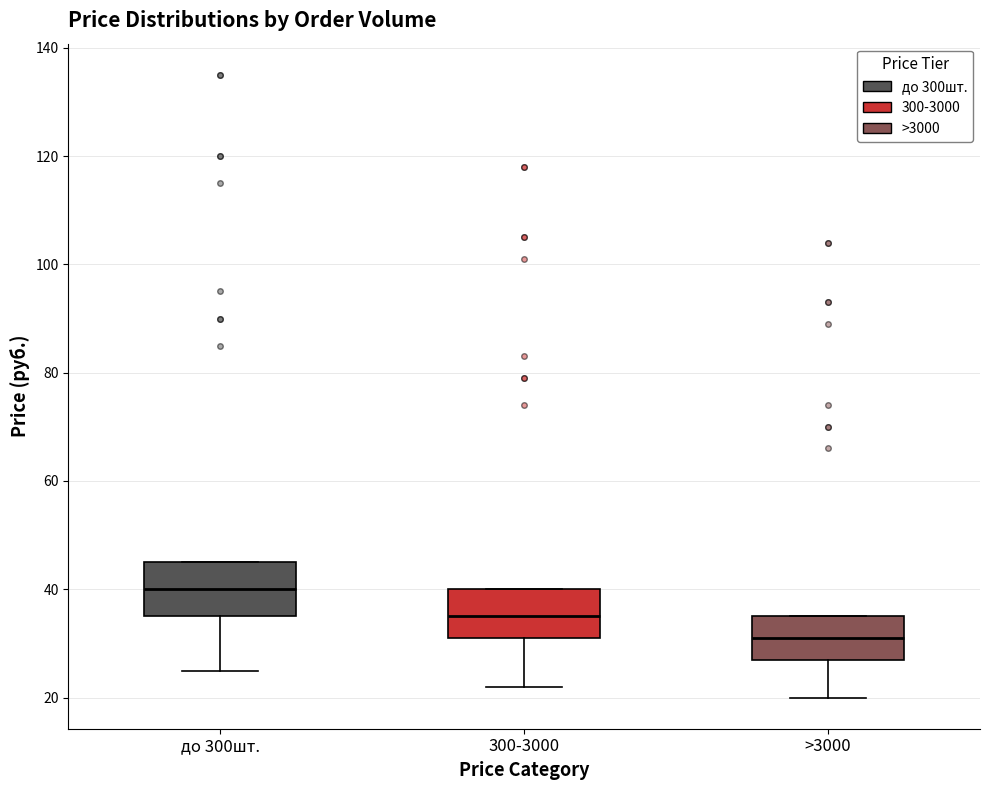

Reading left to right, transcribe this box plot: for each box, give where its median line is, the range the box spans, and where its two whiskers end, as read against the y-axis. The values are not printed on the chart, so give them approximately, as read against the axis.

до 300шт.: median 40, box 36 to 46, whiskers 26 to 46
300-3000: median 36, box 32 to 40, whiskers 22 to 40
>3000: median 32, box 28 to 36, whiskers 20 to 36